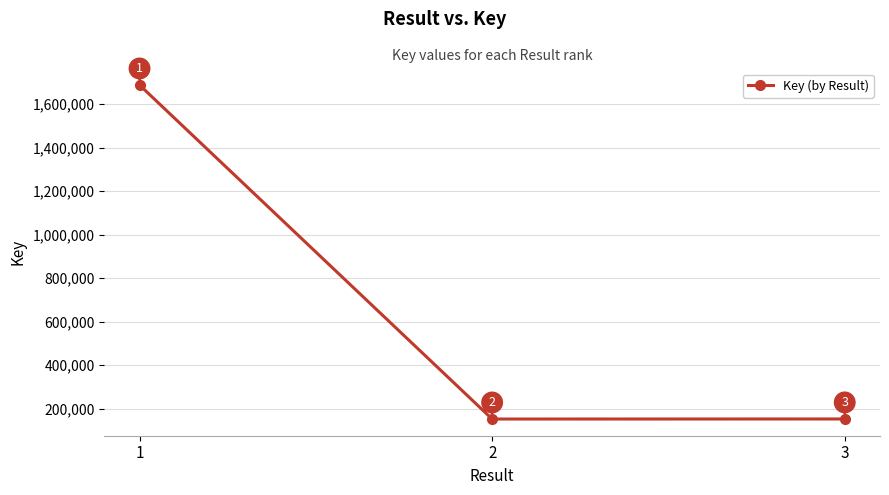

The value at 2 is 221834. True or false?

False